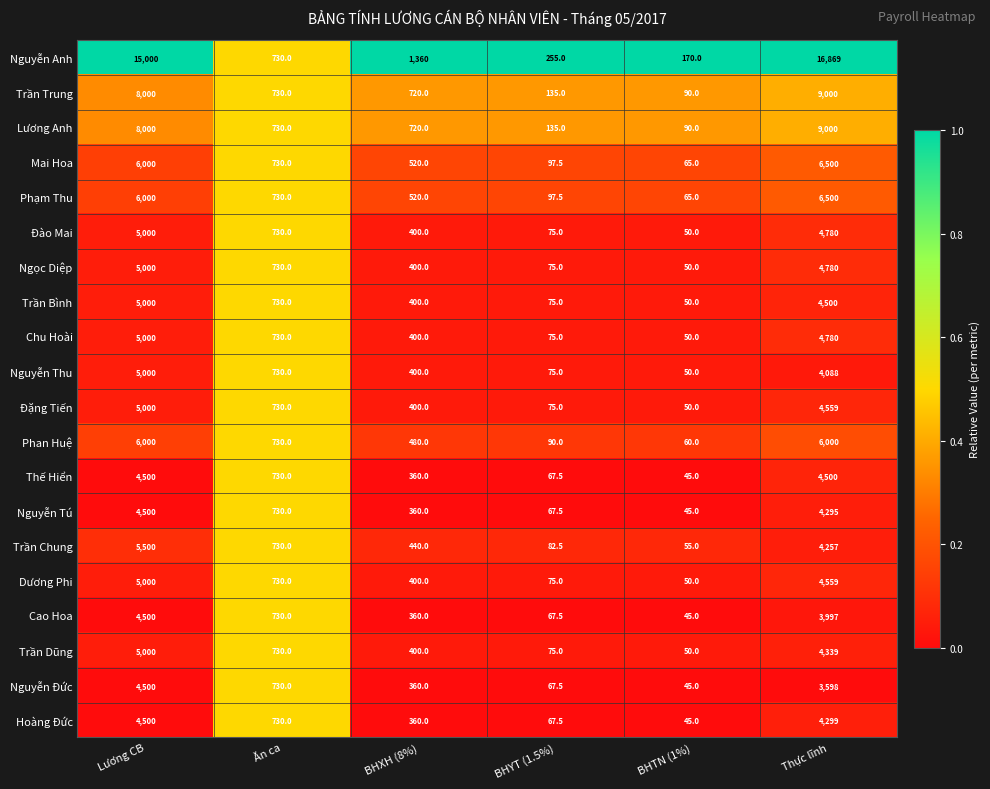

Which series has the largest total across all categories?

Nguyễn Anh